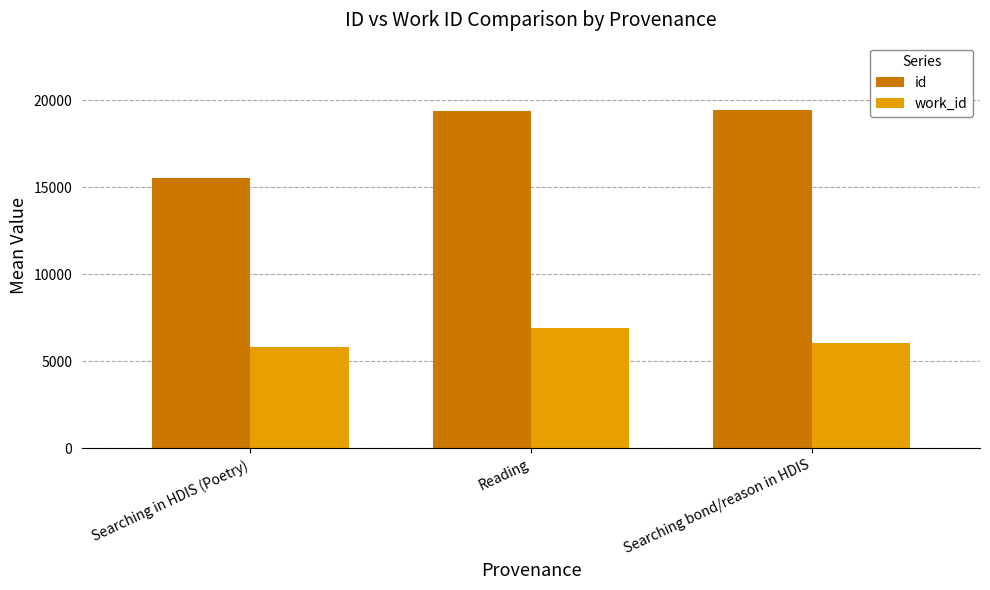

What value does the work_id series have at Searching bond/reason in HDIS?

6050.0